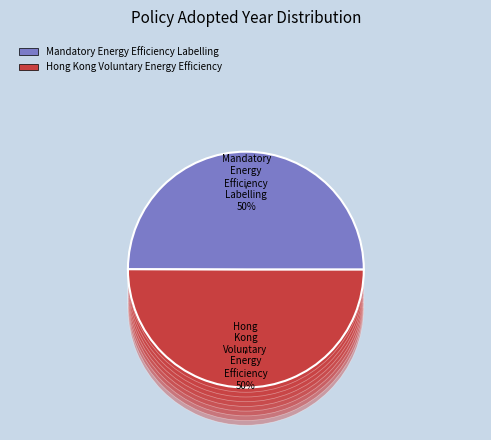

How many segments does this pie chart have?

2